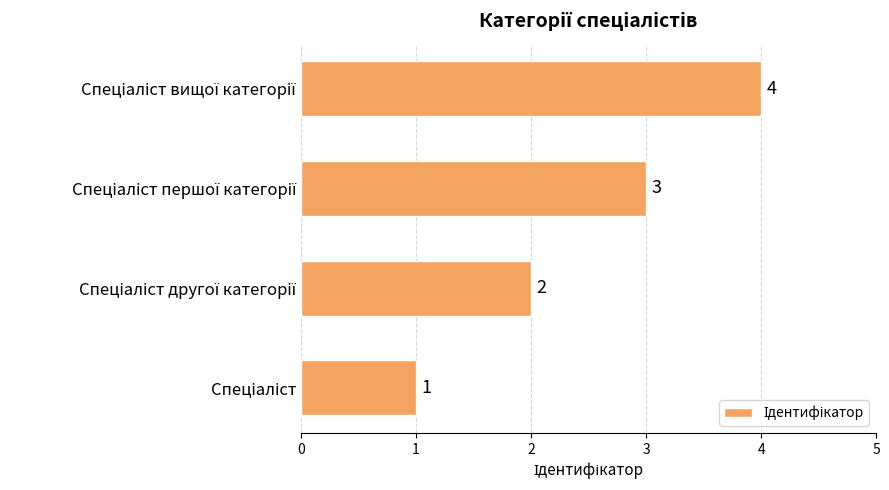

What is the difference between the maximum and minimum values?

3